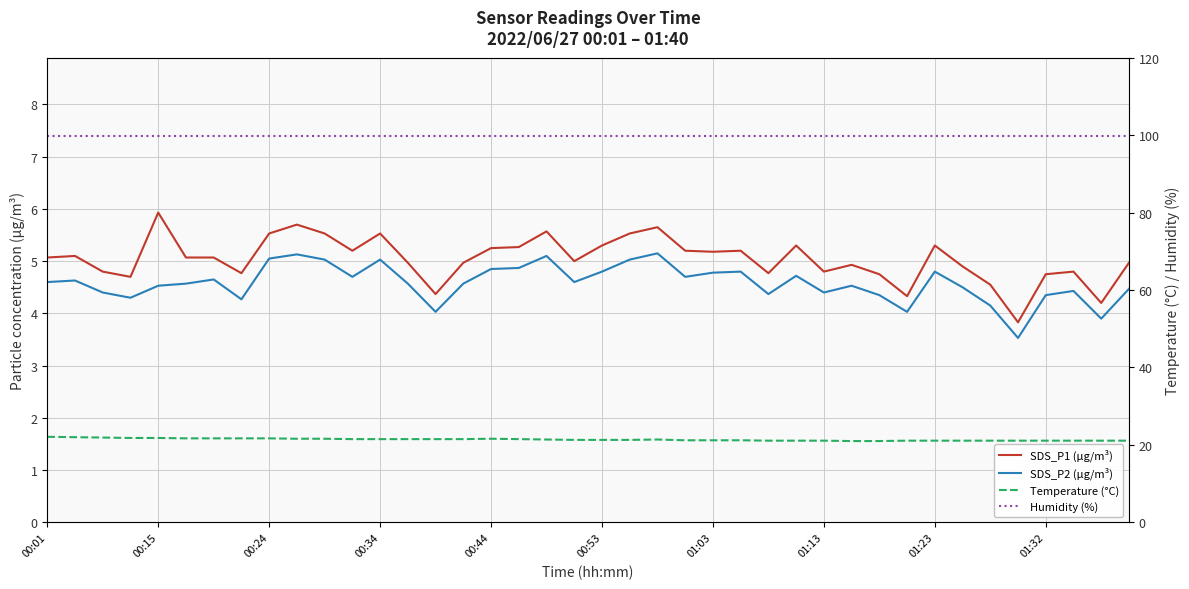

What is the greatest value displayed?

99.9